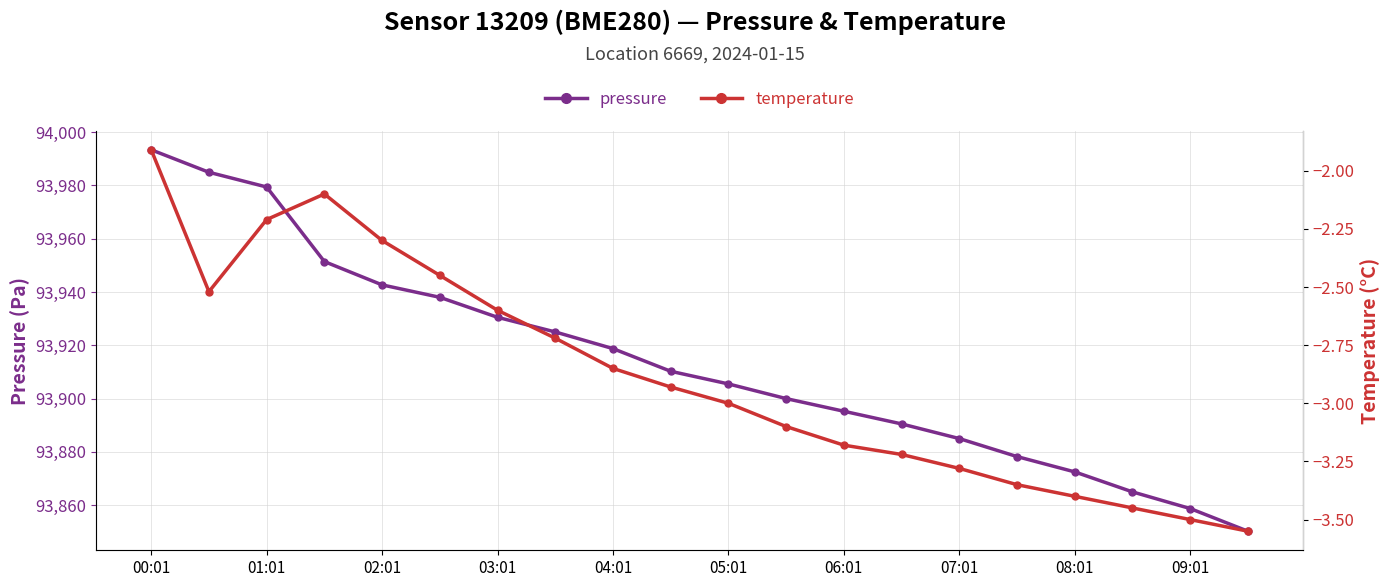

What is the sum of all temperature values?

-57.6